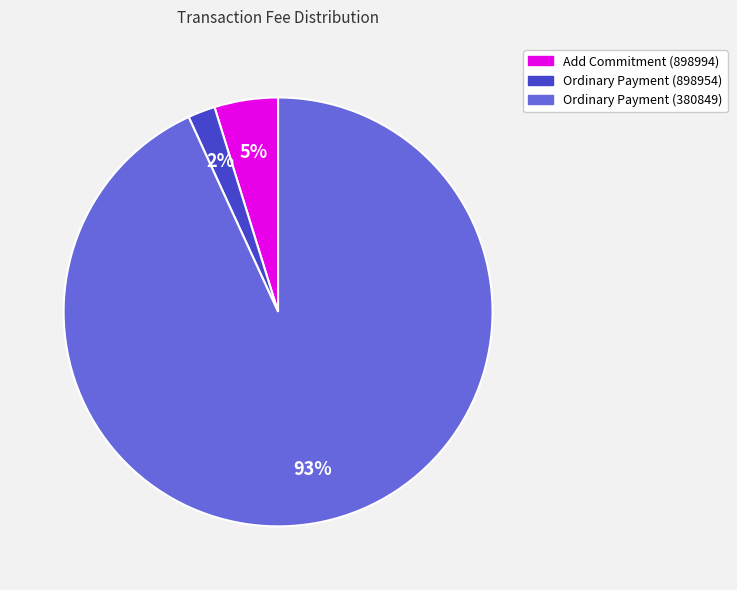

The Ordinary Payment (898954) slice represents 11% of the pie. True or false?

False